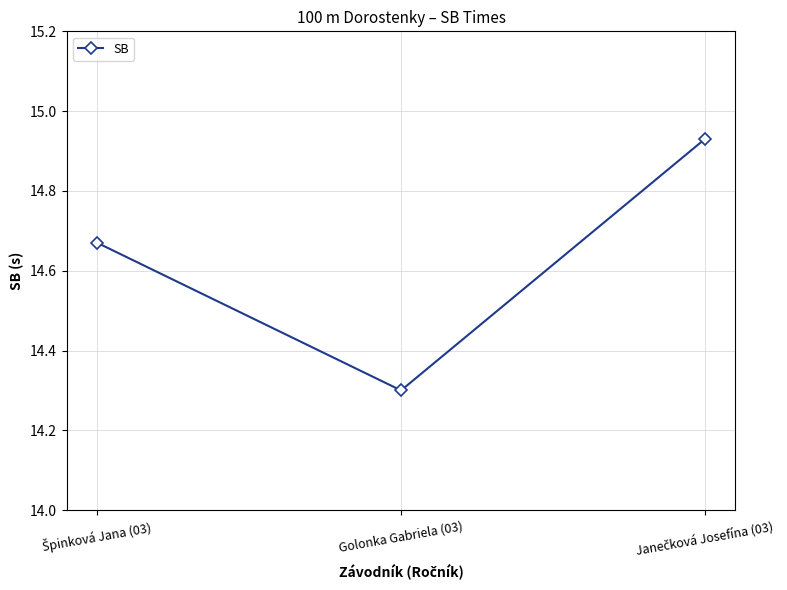

What is the smallest value displayed?

14.3